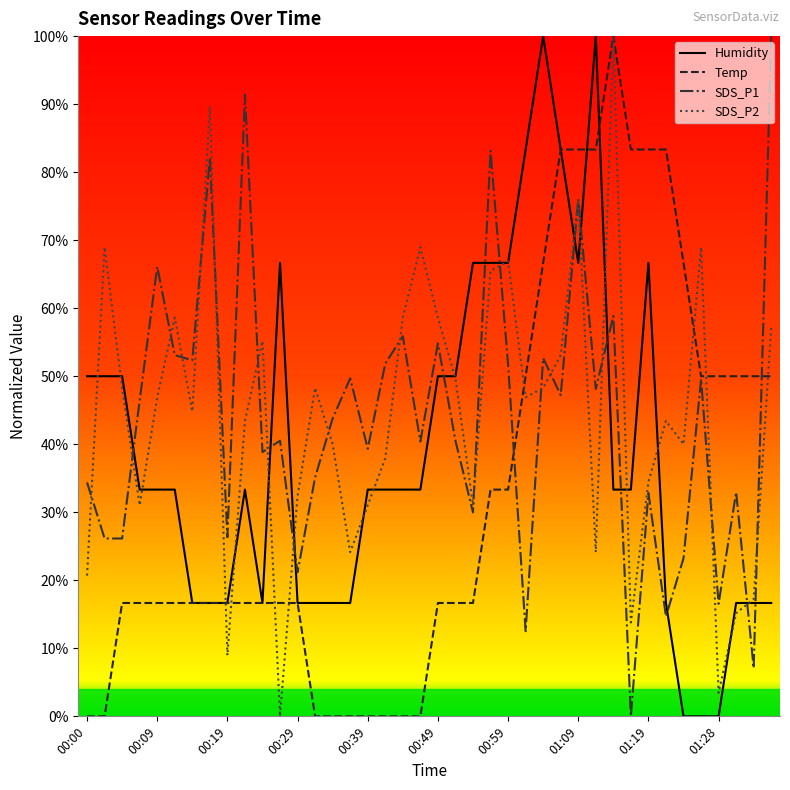

What is the maximum value for SDS_P1?

100.0